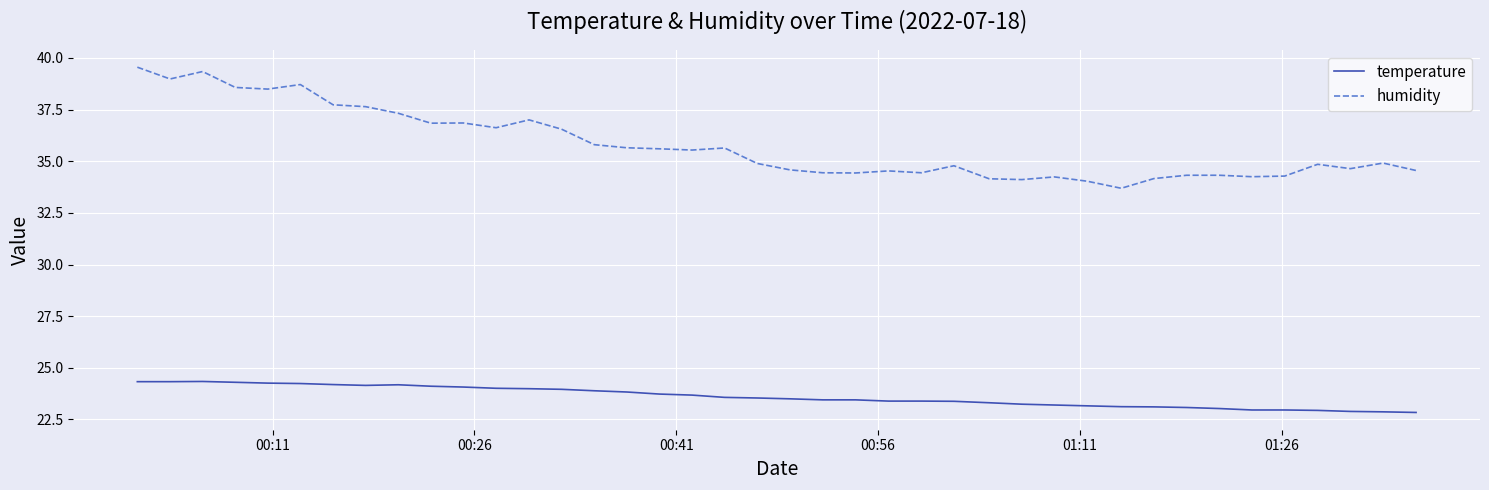

Which series has the largest range (max minus min)?

humidity